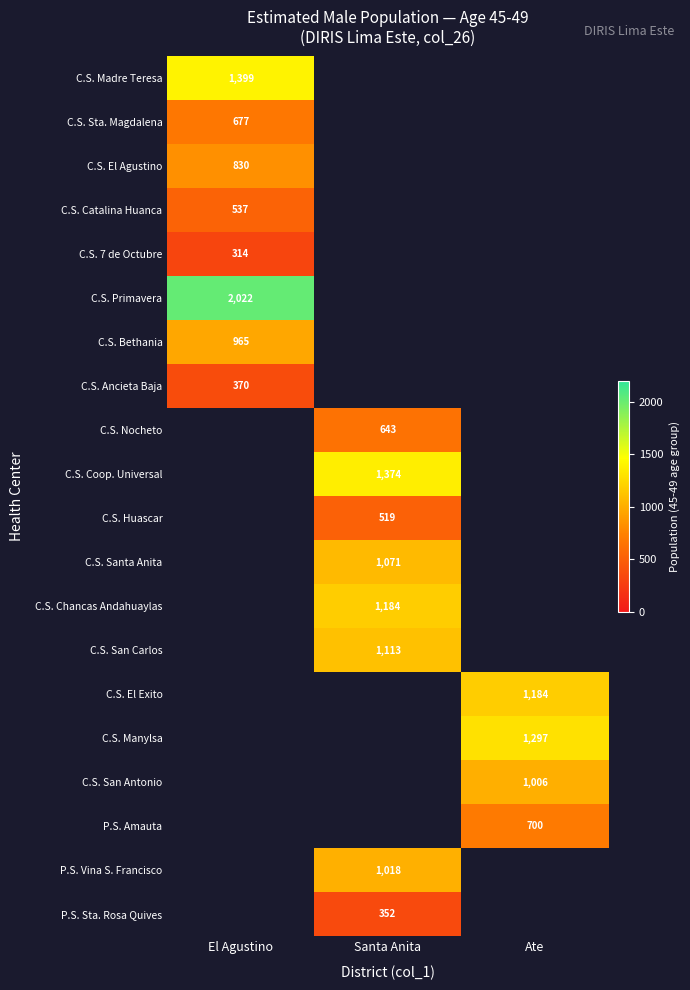

What is the maximum value shown in the chart?

2022.0